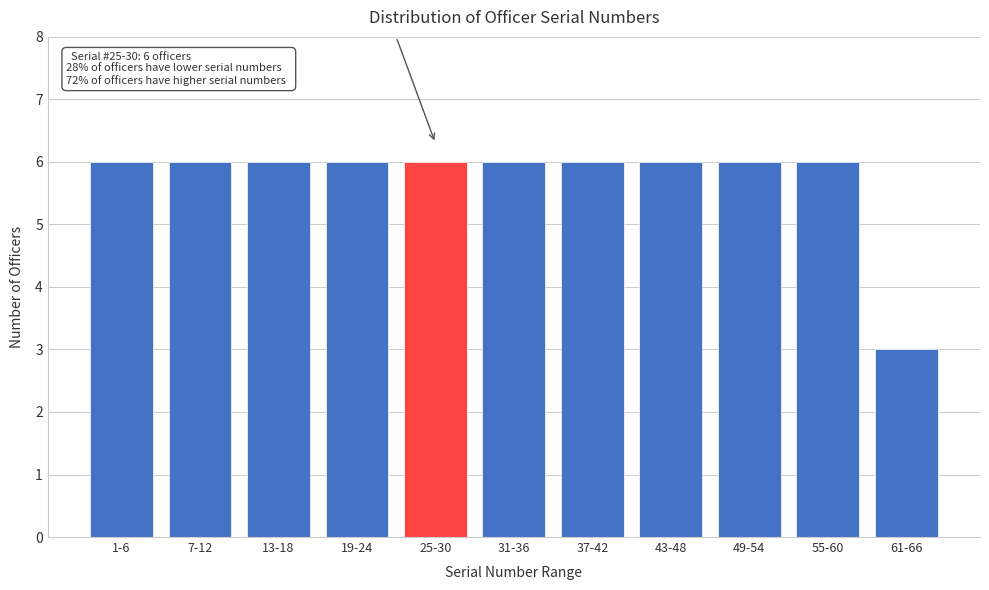

Reading left to right, list all the values displayed in this chart.

6	6	6	6	6	6	6	6	6	6	3